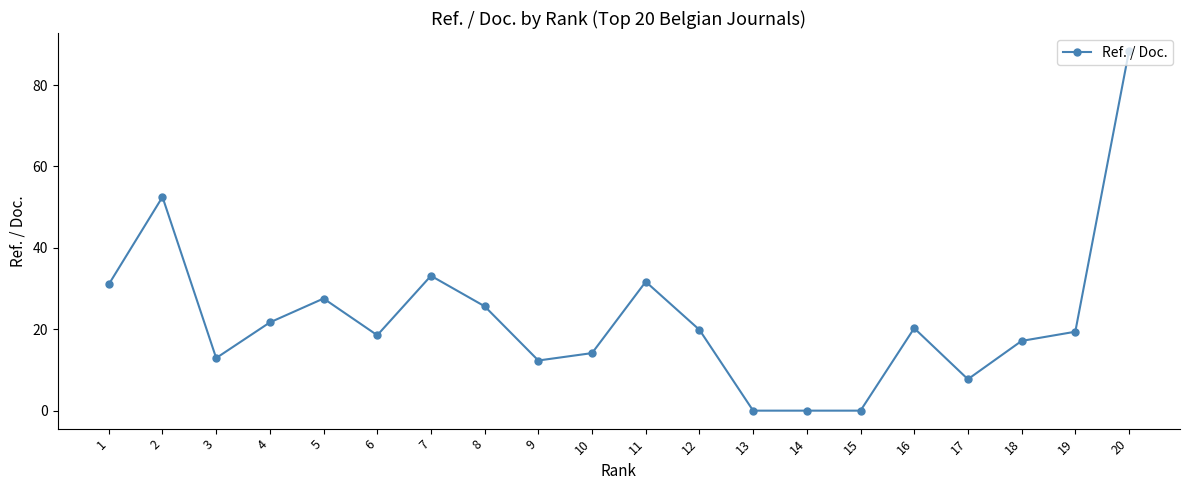

How many data points are above 19?

11